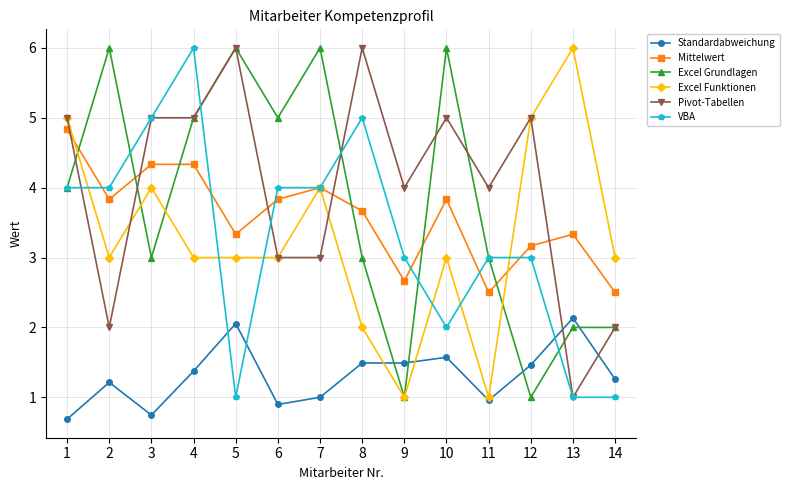

The value of Pivot-Tabellen at 3 is 7.9. True or false?

False